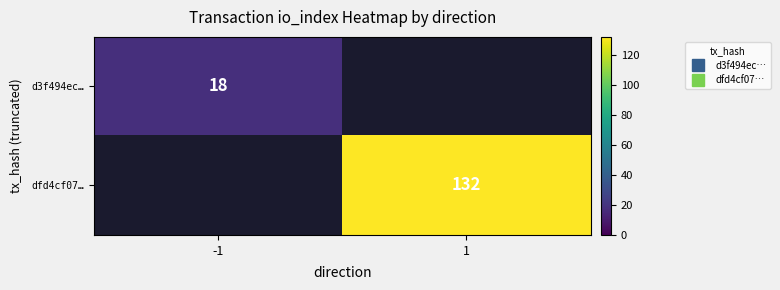

Which series has the largest range (max minus min)?

dfd4cf07…